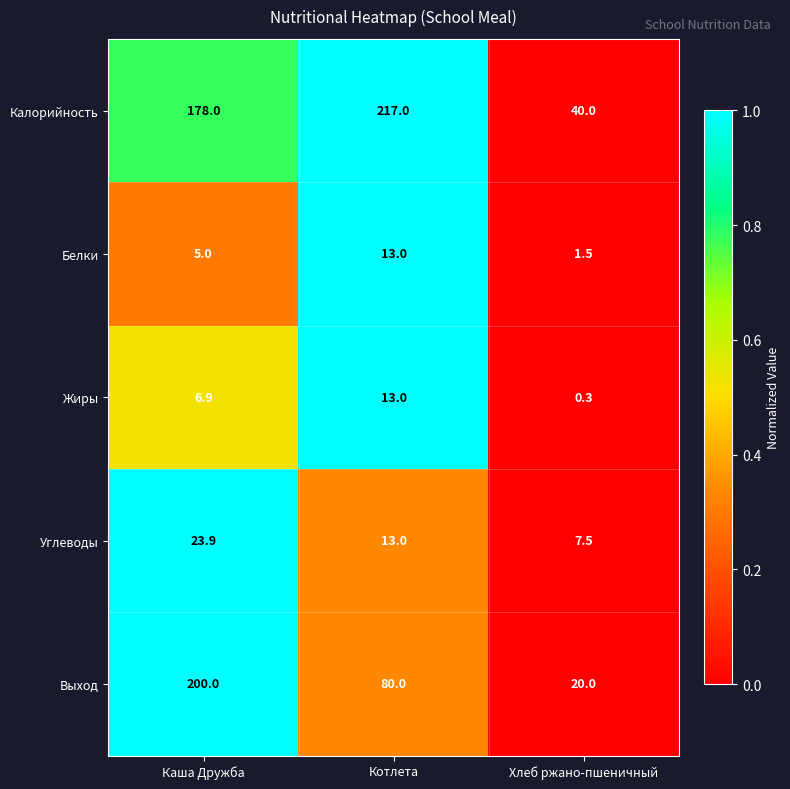

What is the minimum value shown in the chart?

0.3